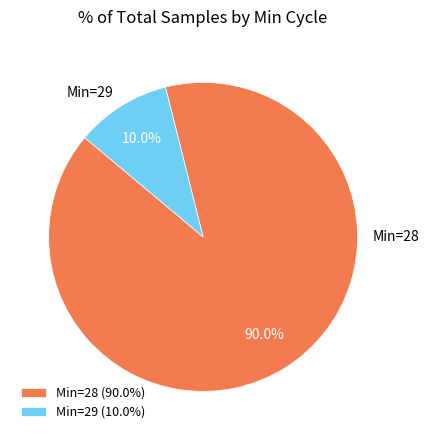

Count the number of slices in the pie.

2